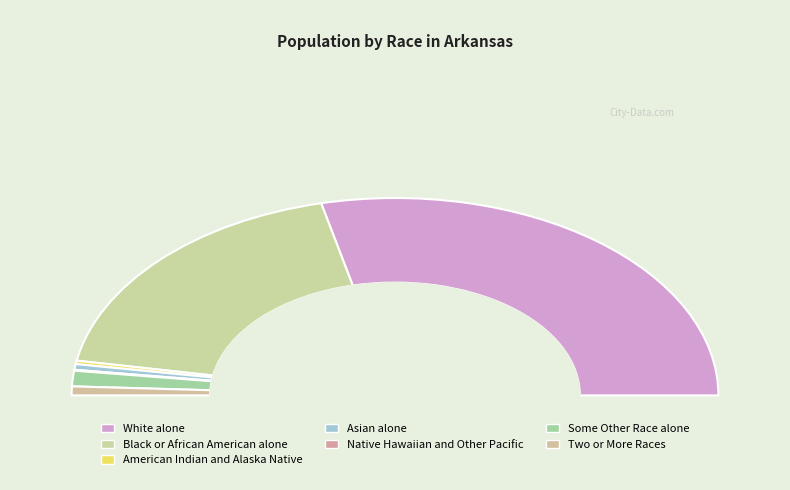

Which slice represents more than half of the pie?

White alone